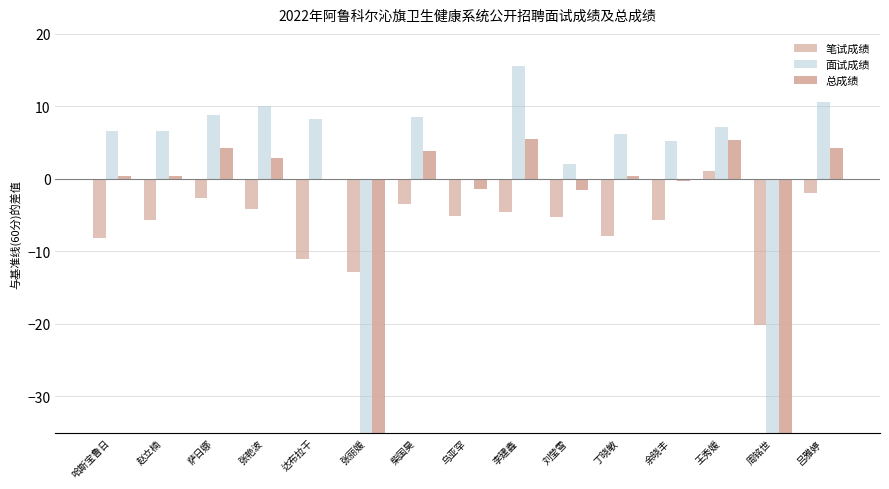

How many bars are there in each group?

3